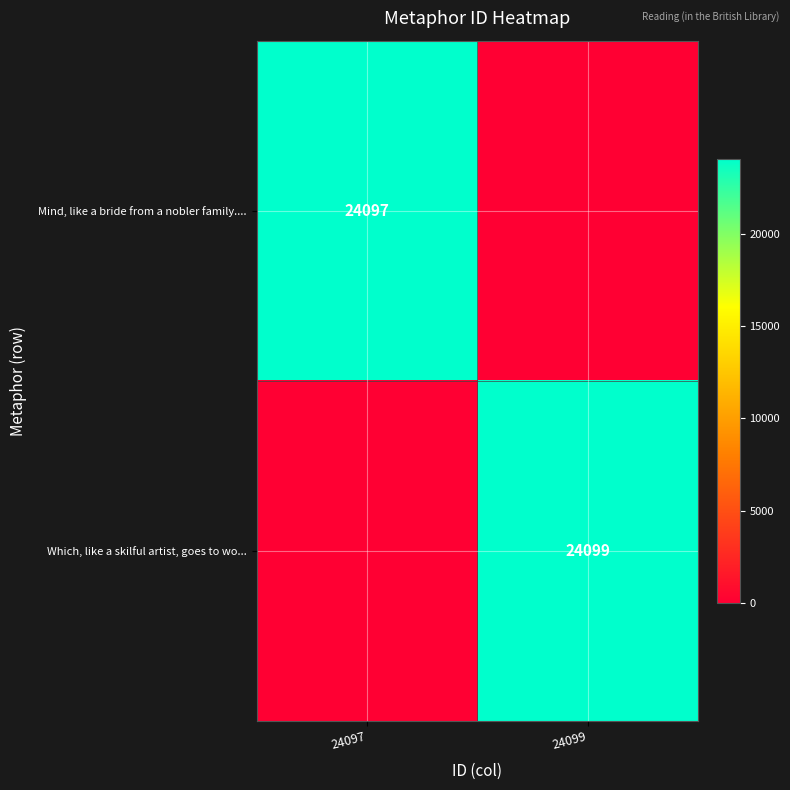

Is the value of Mind, like a bride from a nobler family.... at 24097 greater than the value of Which, like a skilful artist, goes to wo... at 24099?

No